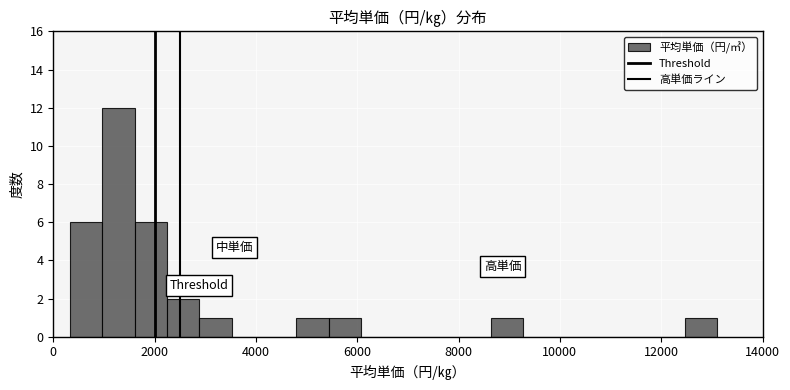

Read against the x-axis, roughly where is the centre of the tallest bar?

1200